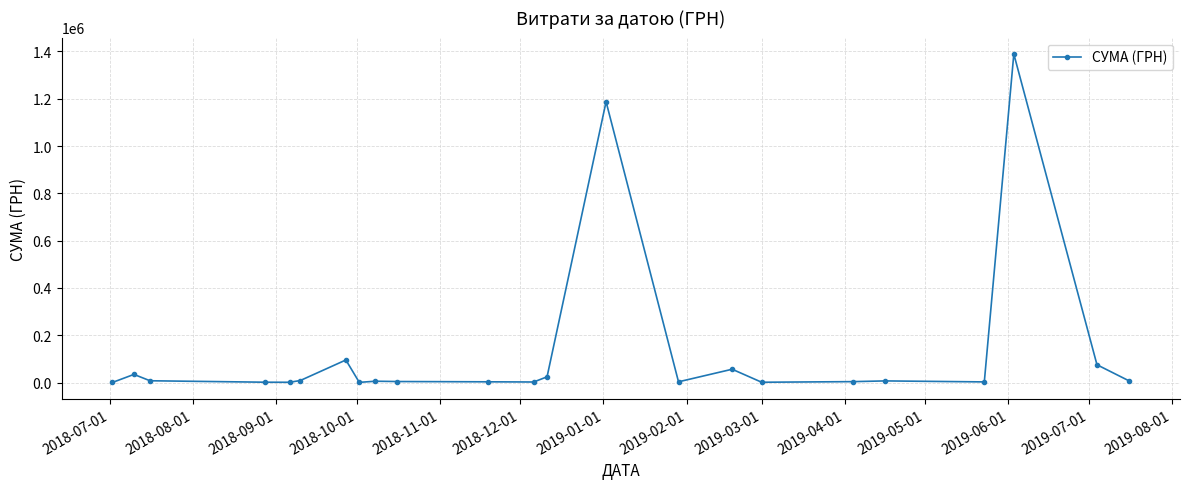

What is the value of the 14th point from the left?

1187298.0